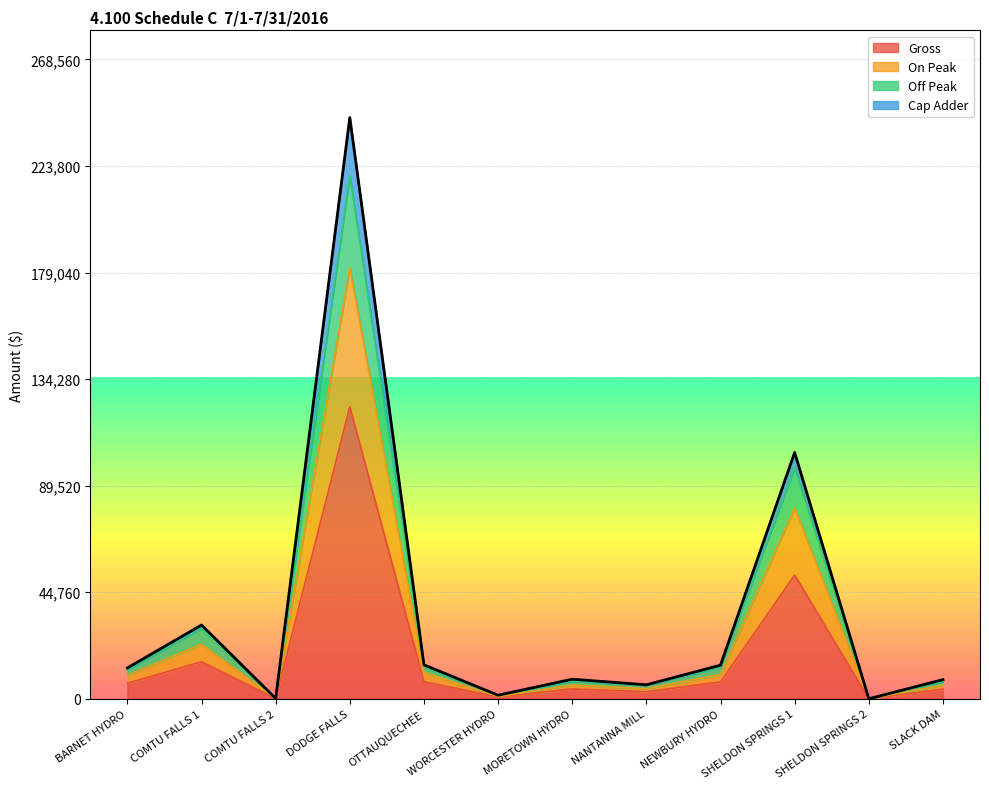

What is the value of the Off Peak point at the 5th from the left?

13391.7